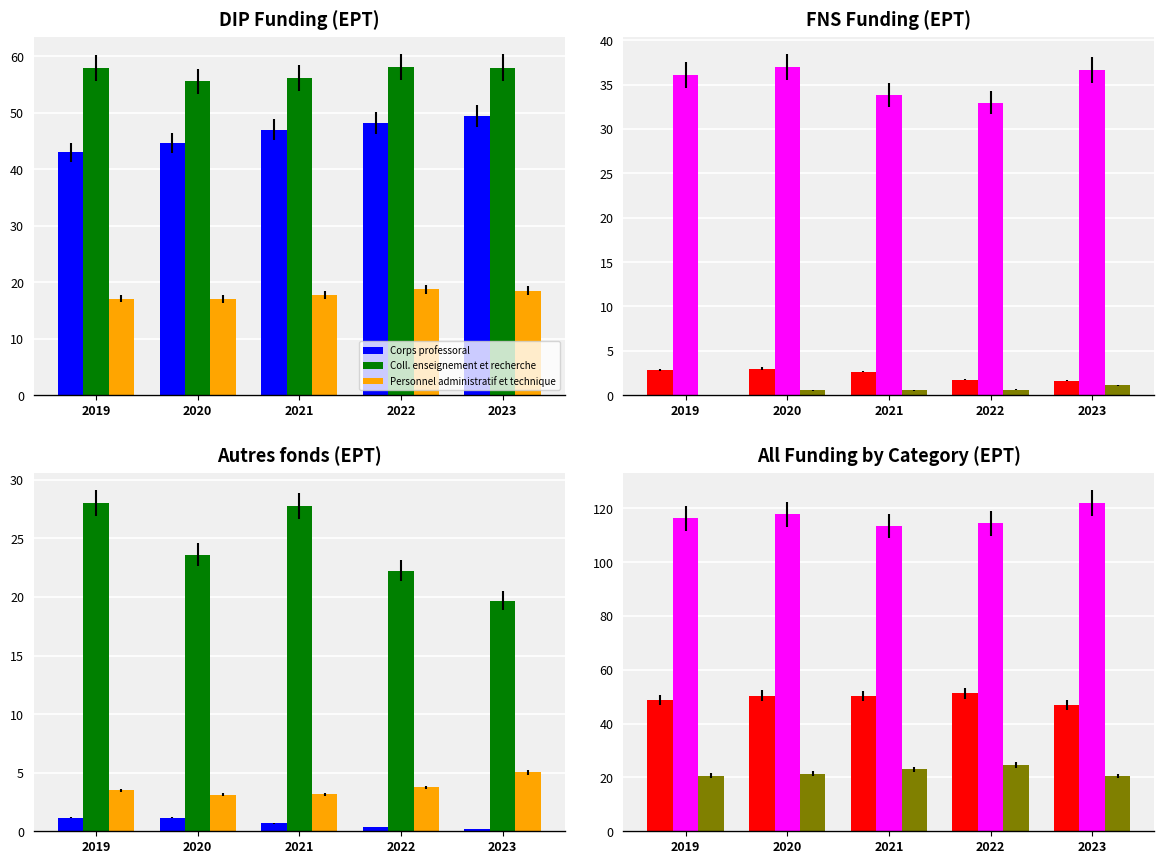

Where does the Coll. enseignement et recherche series first go above 116?

2019